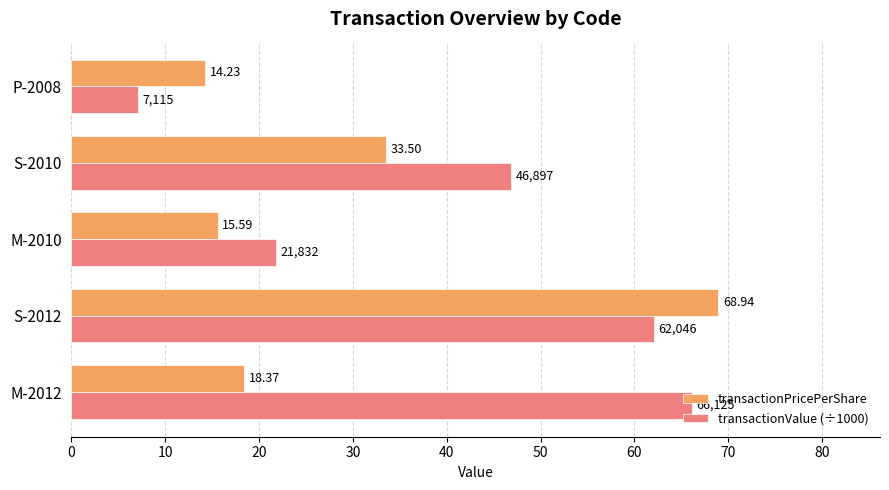

Rank the series by their average value, from highest to lowest.

transactionValue (÷1000), transactionPricePerShare